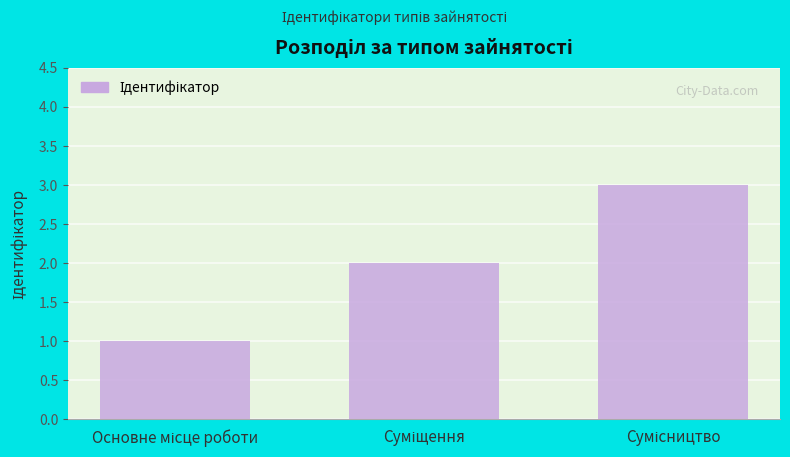

Does the chart contain any negative values?

No